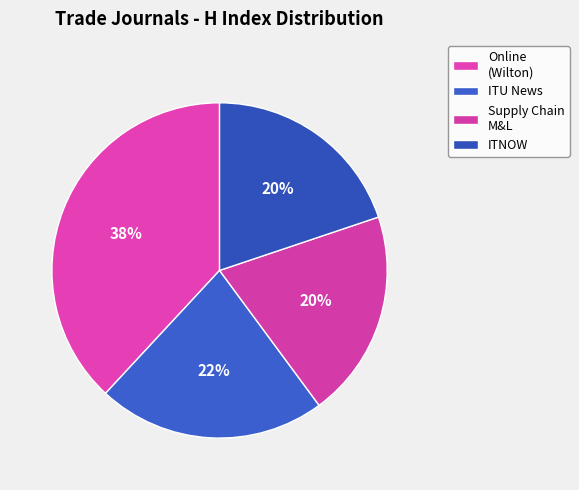

To the nearest percent, what portion does ITNOW represent?

20%